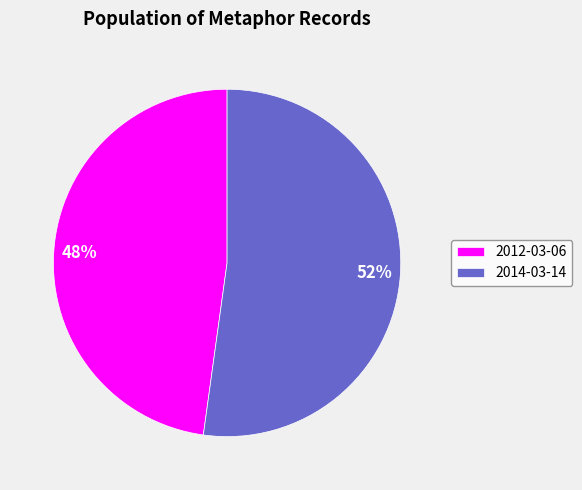

Is the sum of 2014-03-14 and 2012-03-06 greater than half?

Yes